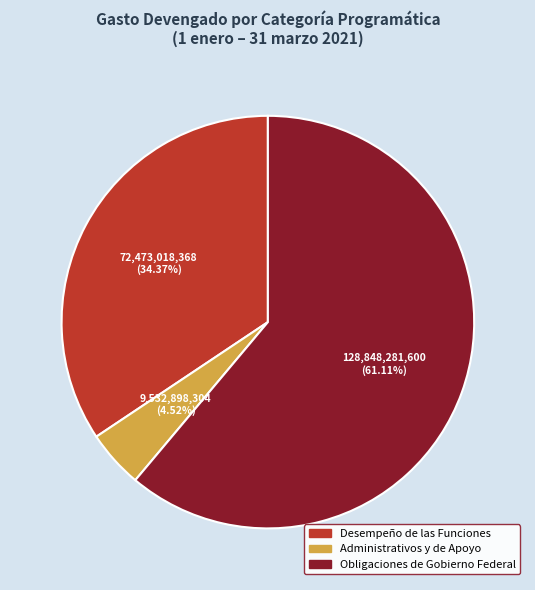

How much of the chart is everything except Obligaciones de Gobierno Federal?

38.9%